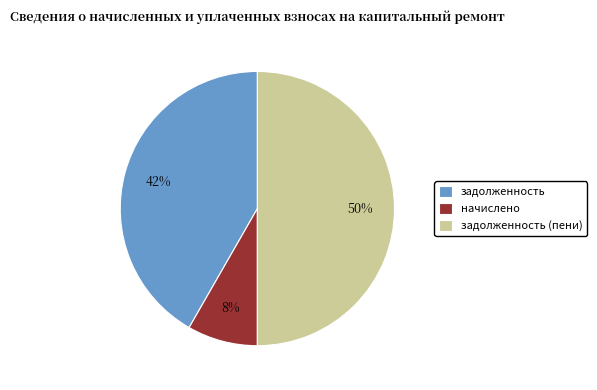

True or false: начислено accounts for 8% of the total.

True